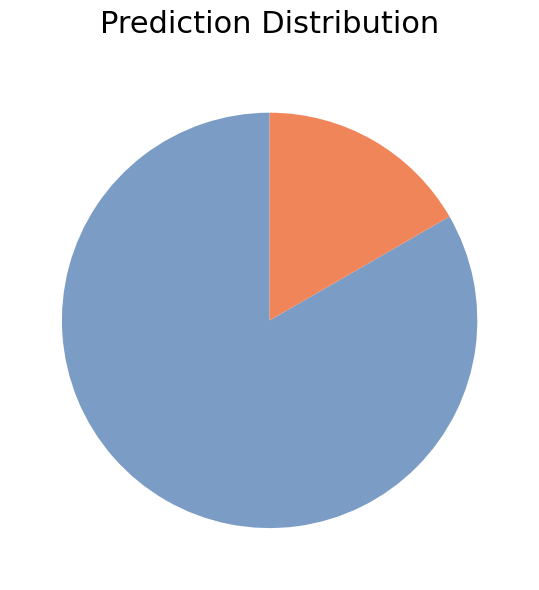

Is there a majority slice in this chart?

Yes